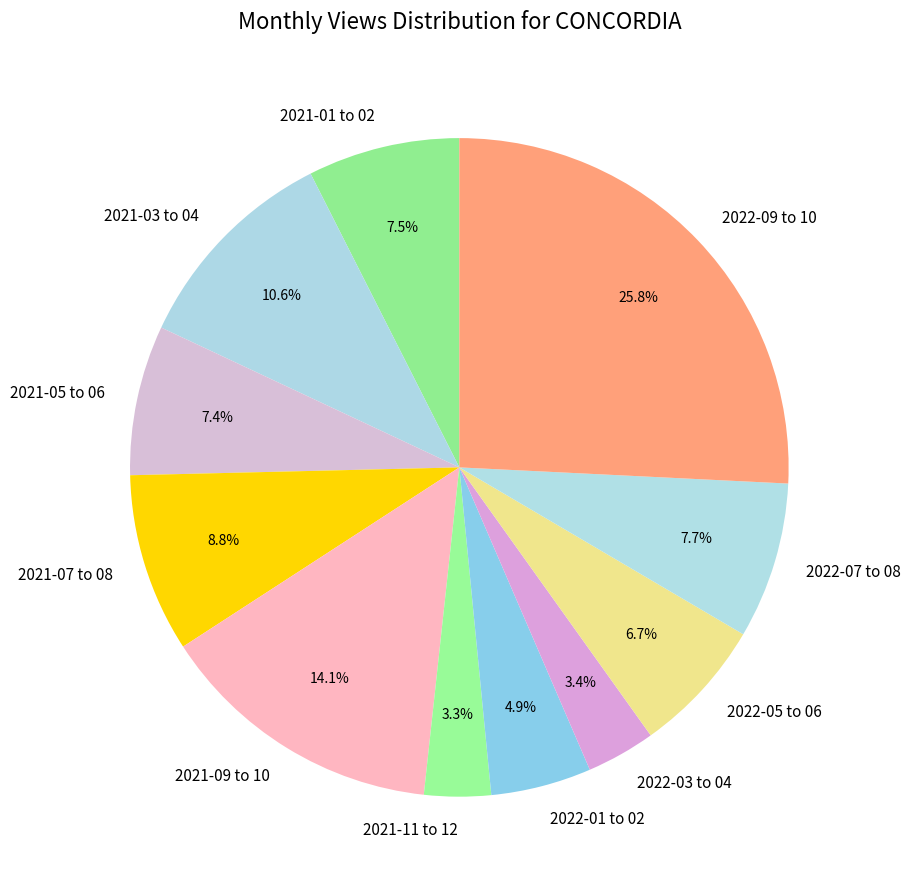

Do 2022-09 to 10 and 2022-07 to 08 together represent more than half of the pie?

No